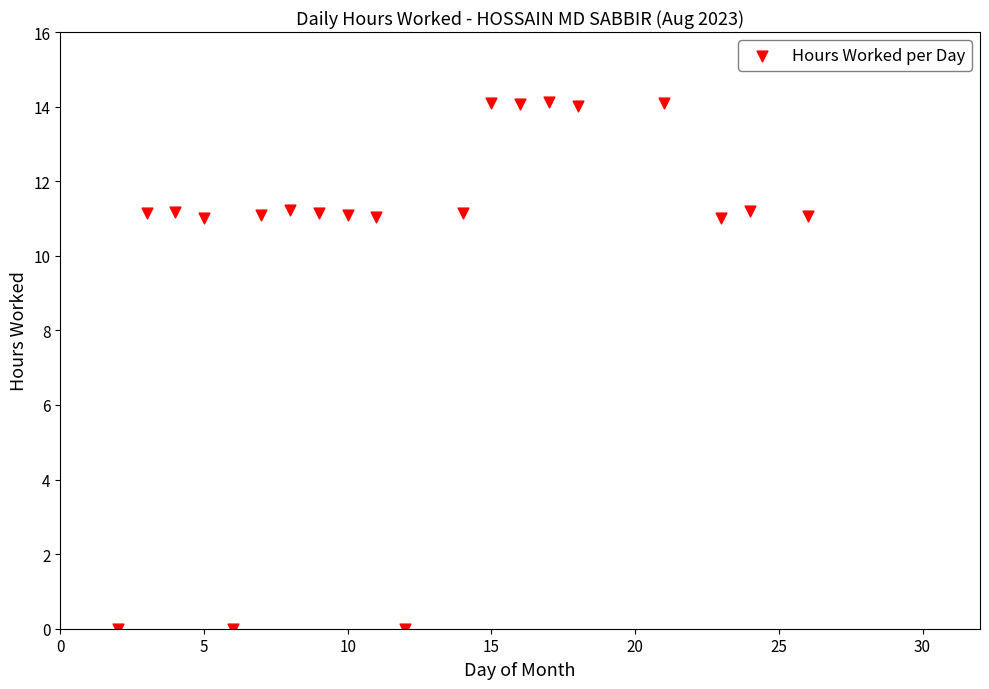

What is the range of X values (max minus min)?

24.0